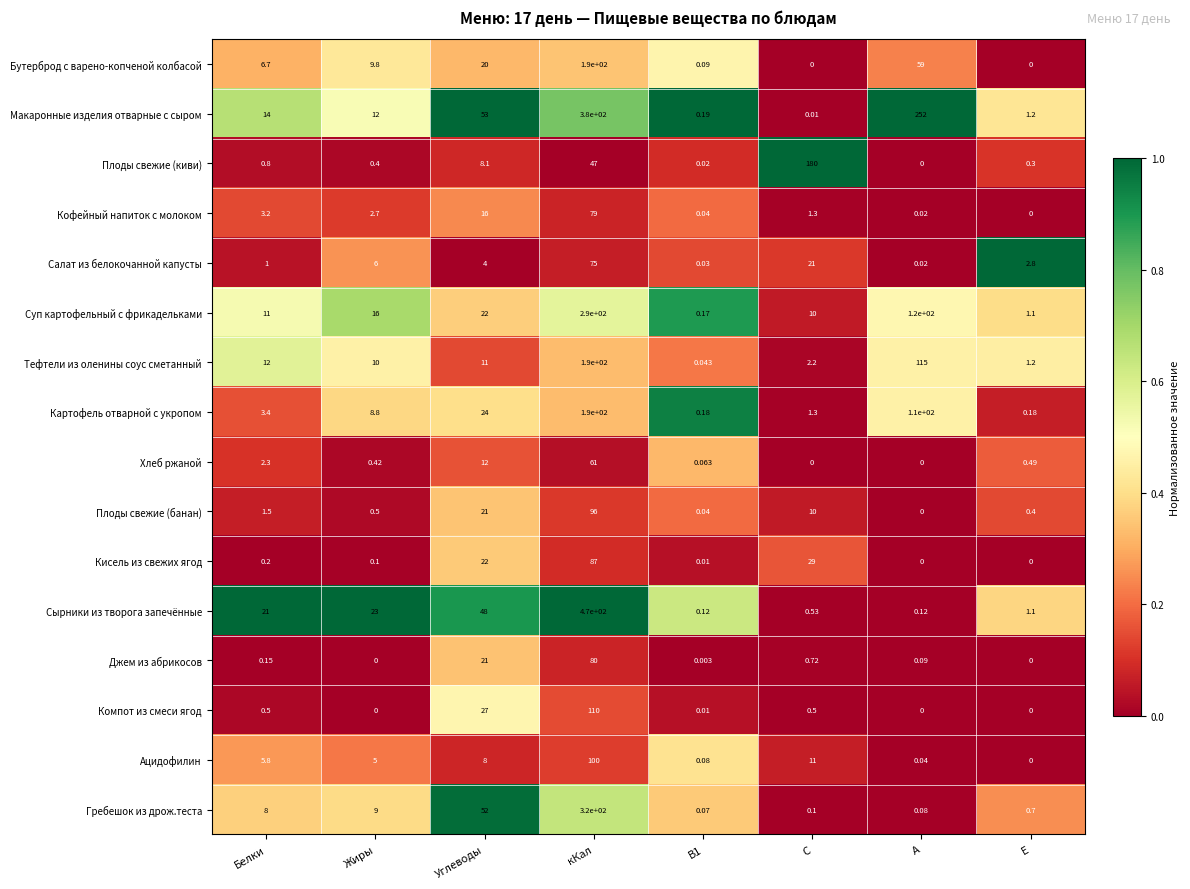

At how many categories does at least one series exceed 0?

8